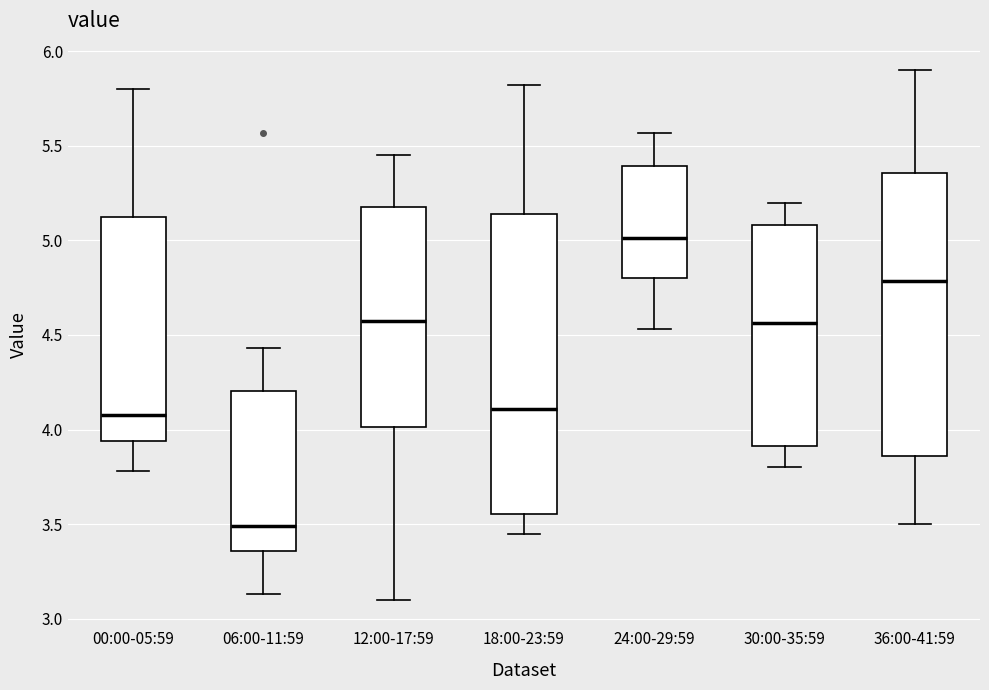

Reading left to right, read every box against the y-axis: the position of its median line, the range the box covers, and the ends of its whiskers. The values are not printed on the chart, so give them approximately, as read against the axis.

00:00-05:59: median 4.10, box 3.95 to 5.15, whiskers 3.80 to 5.80
06:00-11:59: median 3.50, box 3.35 to 4.20, whiskers 3.15 to 4.45
12:00-17:59: median 4.60, box 4.00 to 5.20, whiskers 3.10 to 5.45
18:00-23:59: median 4.10, box 3.55 to 5.15, whiskers 3.45 to 5.80
24:00-29:59: median 5.00, box 4.80 to 5.40, whiskers 4.55 to 5.55
30:00-35:59: median 4.55, box 3.90 to 5.10, whiskers 3.80 to 5.20
36:00-41:59: median 4.80, box 3.85 to 5.35, whiskers 3.50 to 5.90